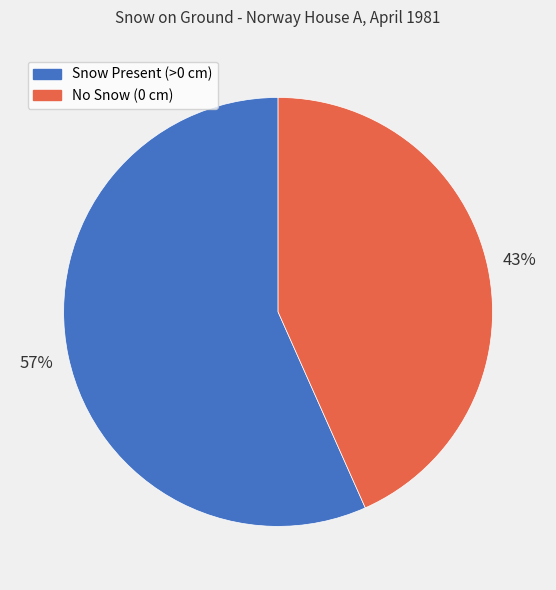

How many segments does this pie chart have?

2